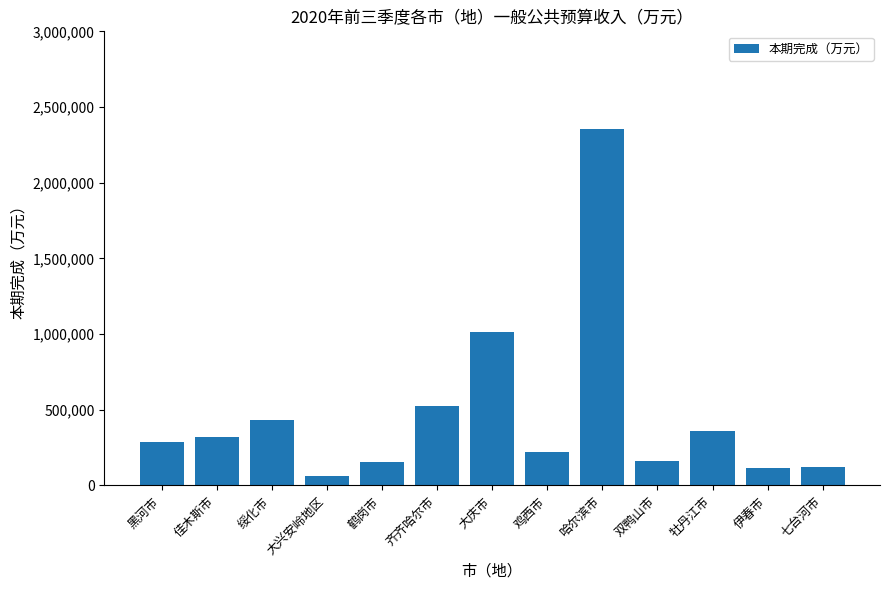

What is the average value?

471517